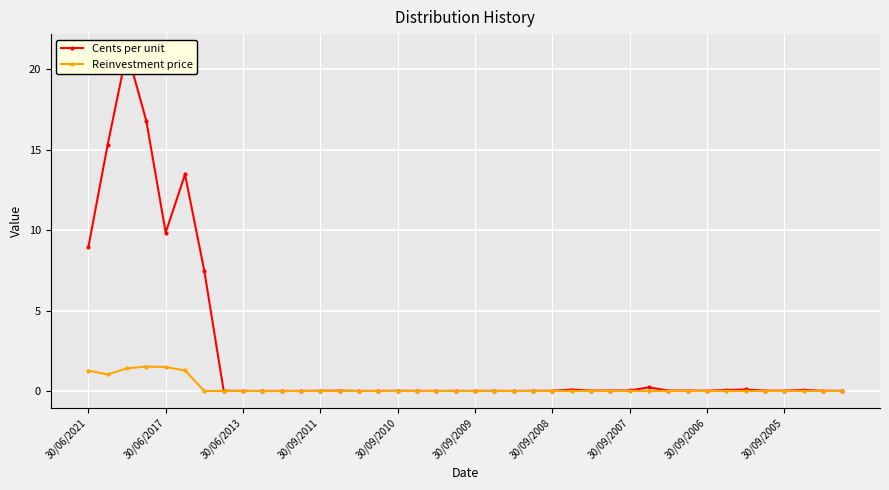

True or false: Cents per unit has more than 0 interior local peaks.

True